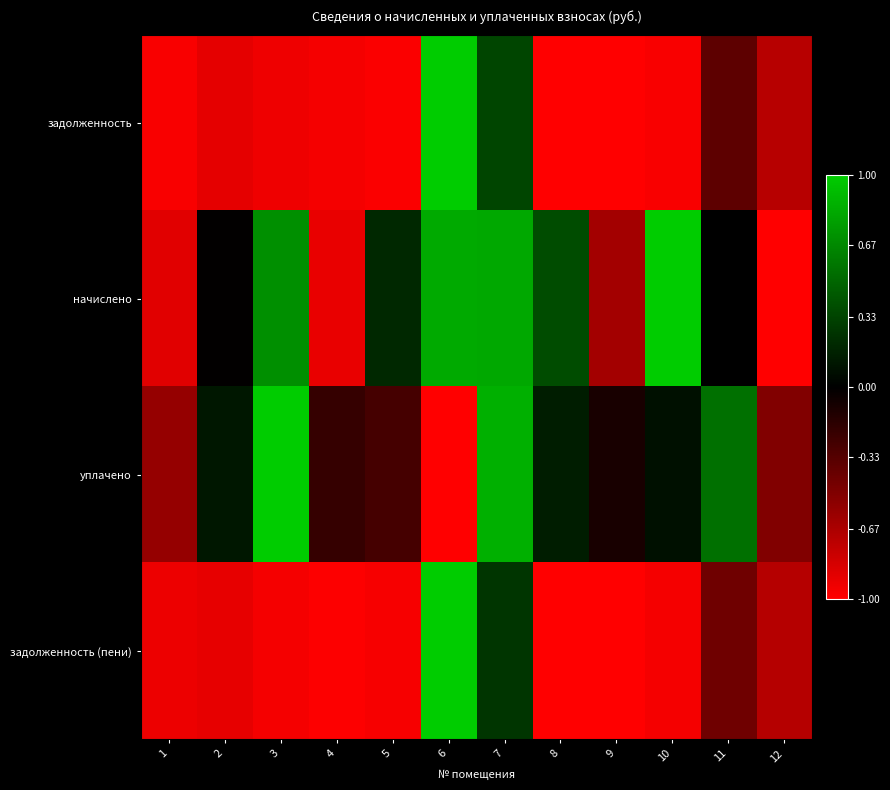

What is the smallest value displayed?

-1.0